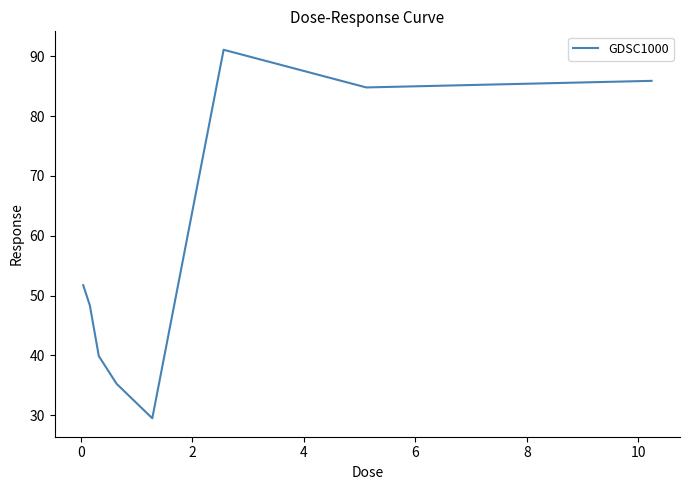

Reading left to right, extract all data points from this chart.

51.7	50.6	48.3	39.9	35.2	29.5	91.1	84.8	85.9